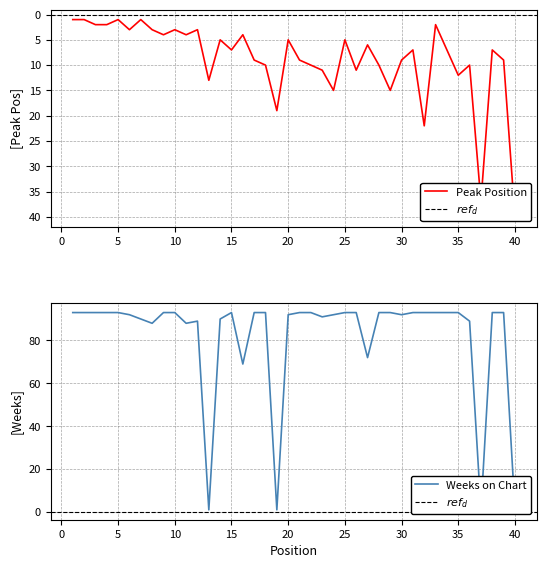

What value does the Peak Position series have at 26, to the nearest 10?

10